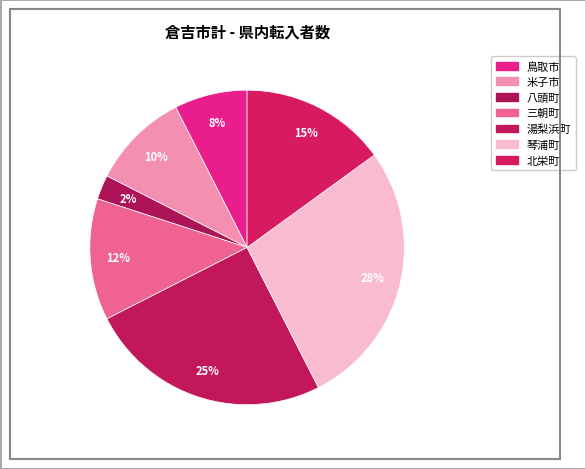

Is there a majority slice in this chart?

No